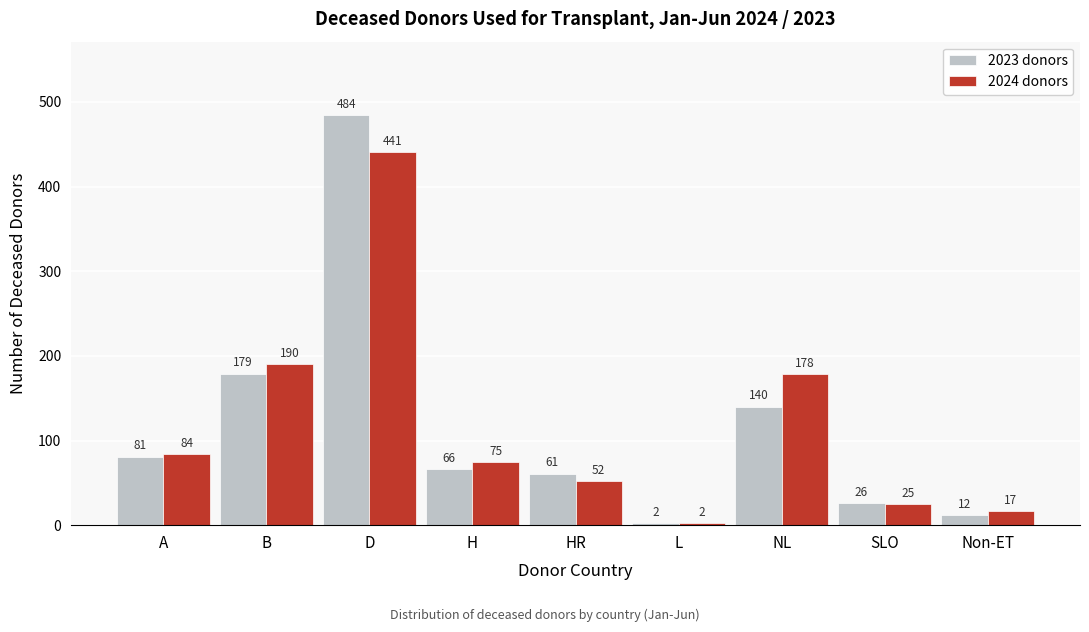

Reading left to right, transcribe all the data shown in this chart.

2023 donors: A=81	B=179	D=484	H=66	HR=61	L=2	NL=140	SLO=26	Non-ET=12
2024 donors: A=84	B=190	D=441	H=75	HR=52	L=2	NL=178	SLO=25	Non-ET=17